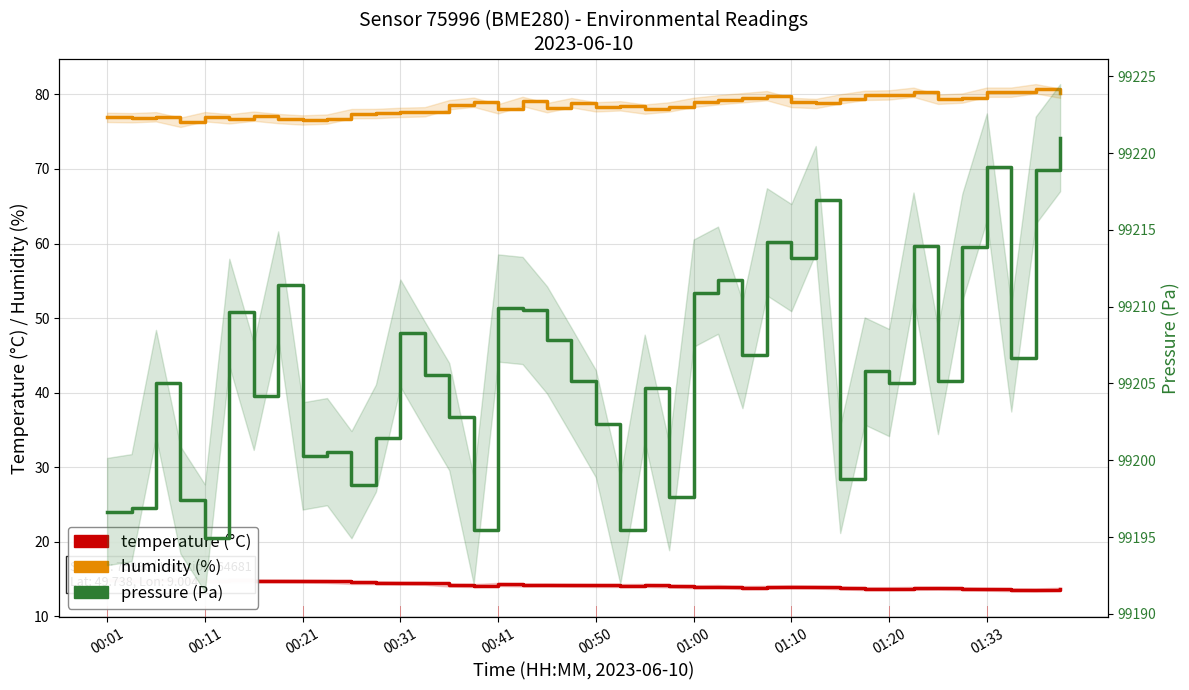

What is the value of the pressure point at the 12th from the left?

99201.4